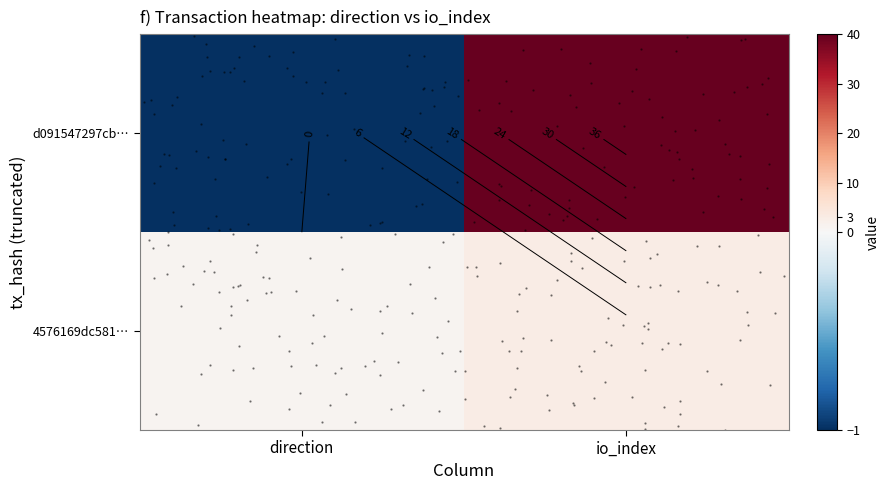

At direction, list the series in order from largest to smallest.

4576169dc581…, d091547297cb…